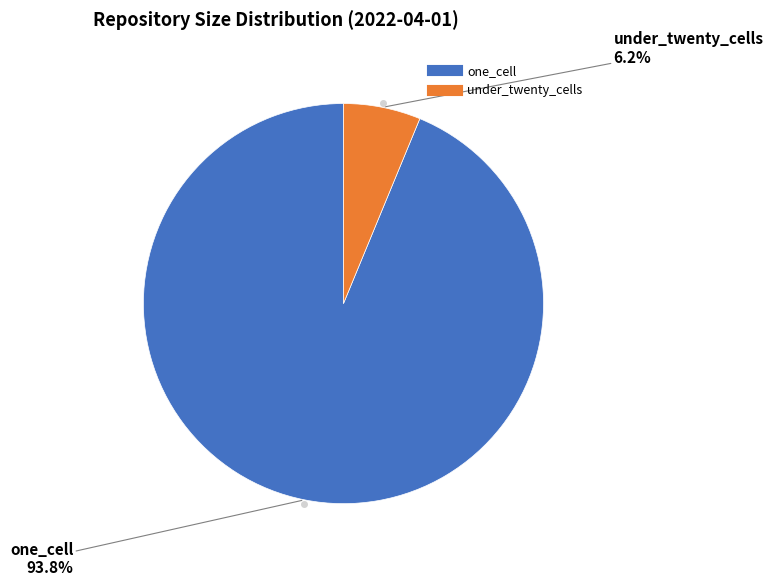

Does one_cell represent more than half of the total?

Yes